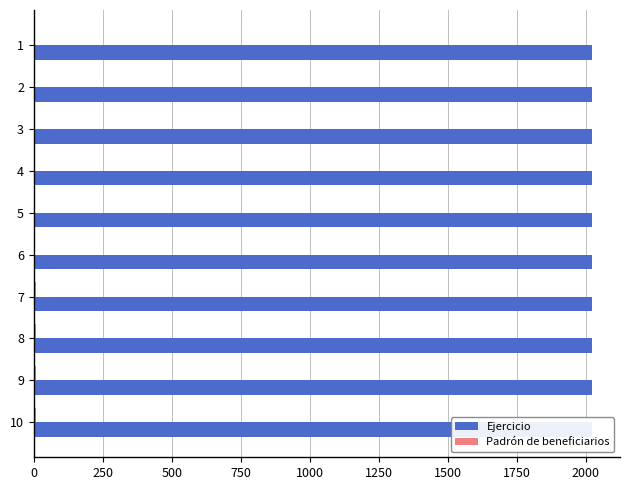

Reading left to right, transcribe all the data shown in this chart.

Ejercicio: 0.3	0.3	0.3	0.3	0.3	0.3	0.3	0.3	0.3	0.3
Padrón de beneficiarios: 1.0	2.0	3.0	4.0	5.0	6.0	7.0	8.0	9.0	10.0